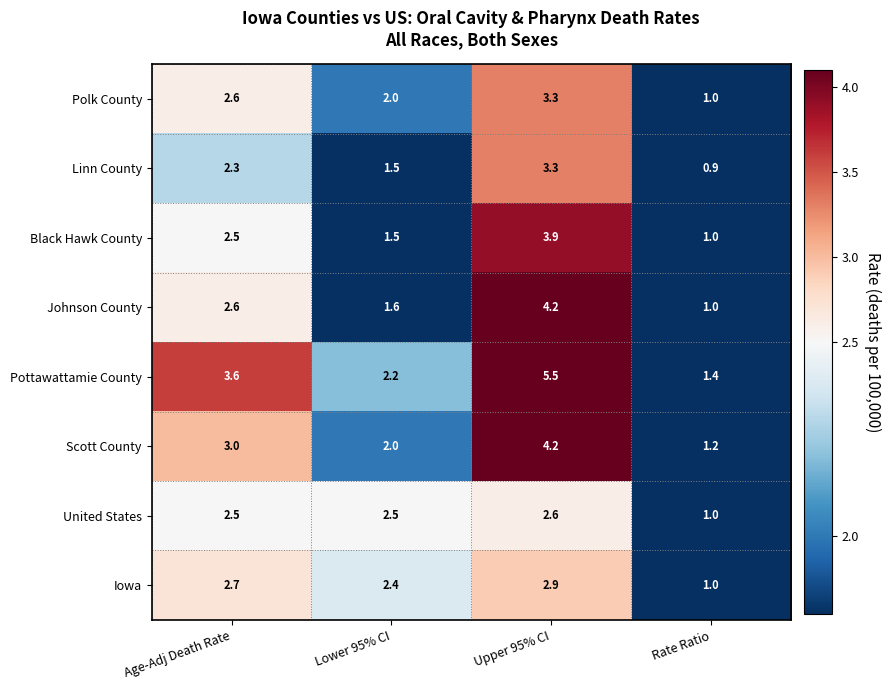

At which category is the sum across all series the highest?

Upper 95% CI